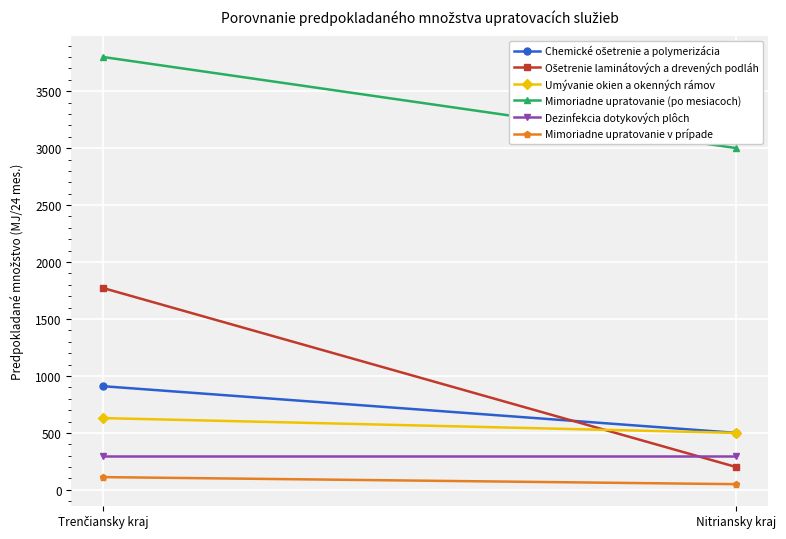

Reading left to right, transcribe all the data shown in this chart.

Chemické ošetrenie a polymerizácia: 910	500
Ošetrenie laminátových a drevených podláh: 1772	200
Umývanie okien a okenných rámov: 630	500
Mimoriadne upratovanie (po mesiacoch): 3800	3000
Dezinfekcia dotykových plôch: 300	300
Mimoriadne upratovanie v prípade: 112	50